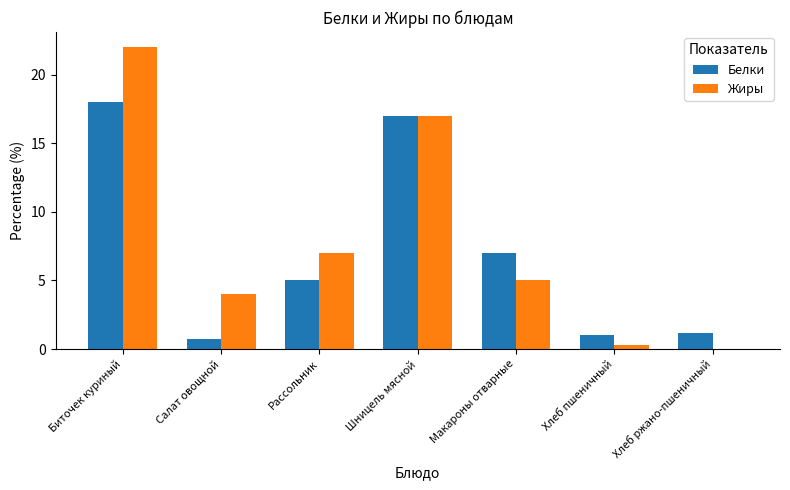

Does the chart contain stacked bars?

No